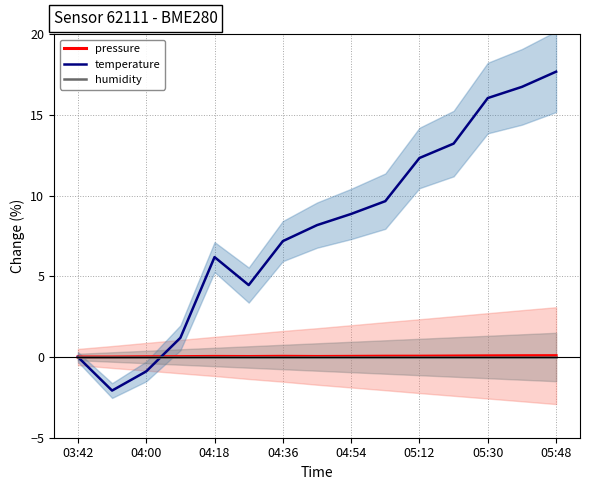

How many lines are shown in the chart?

3